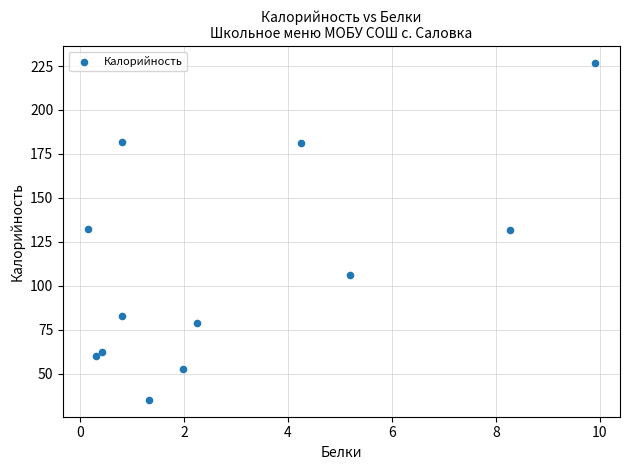

What is the range of Y values (max minus min)?

191.8